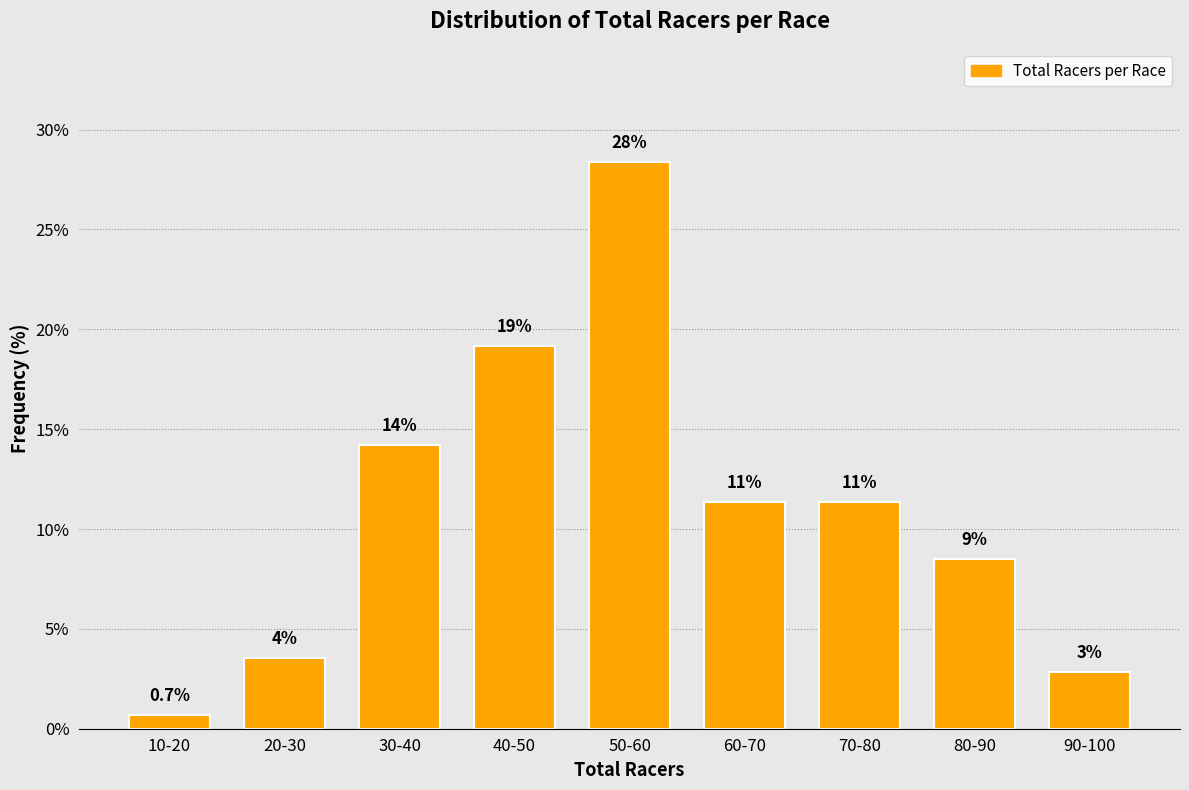

Does the chart contain any negative values?

No